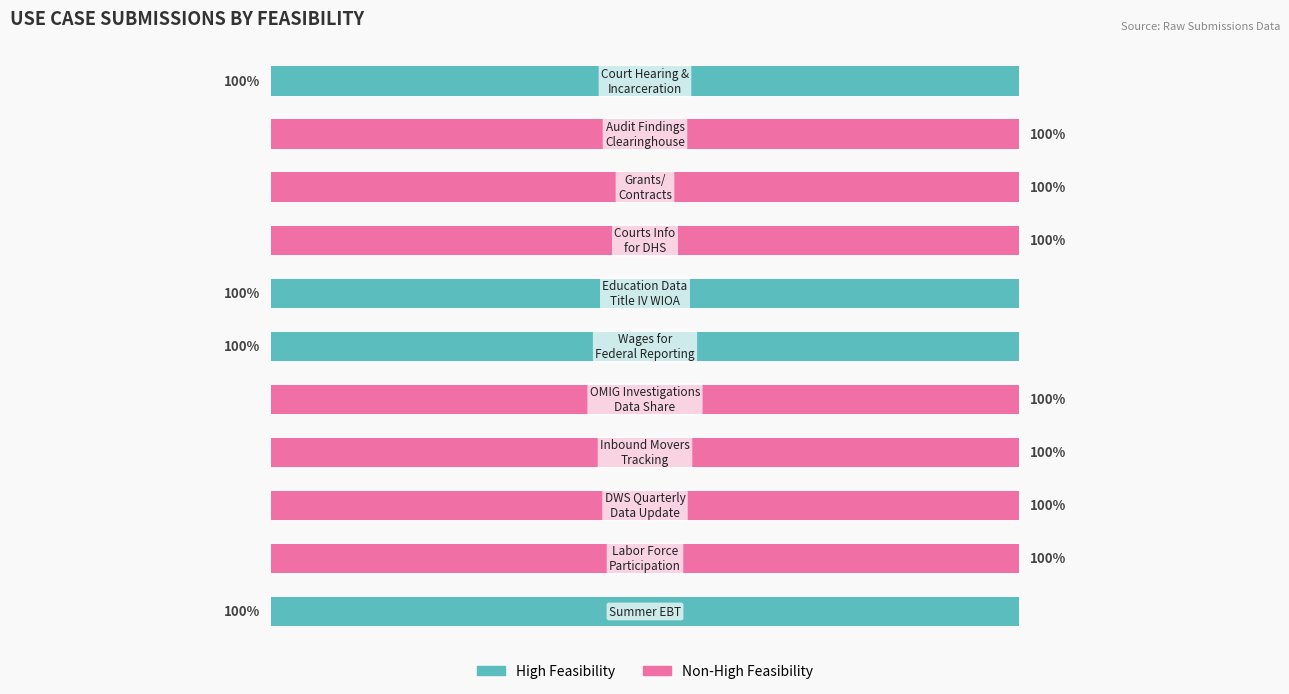

At how many categories does at least one series exceed 62?

11